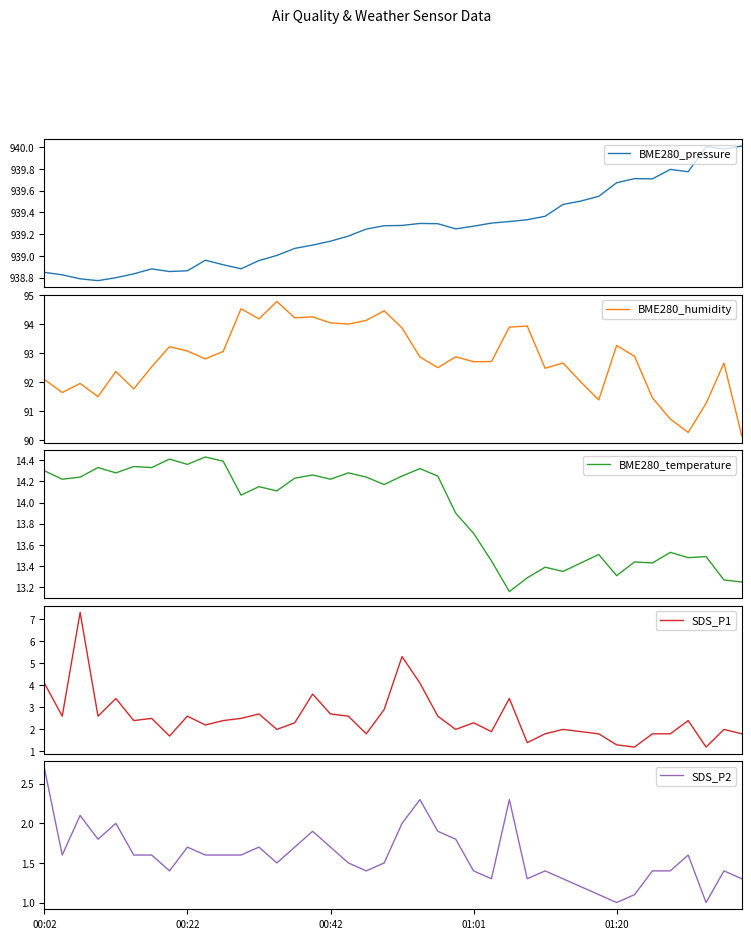

True or false: BME280_pressure has more than 1 interior local peaks.

True